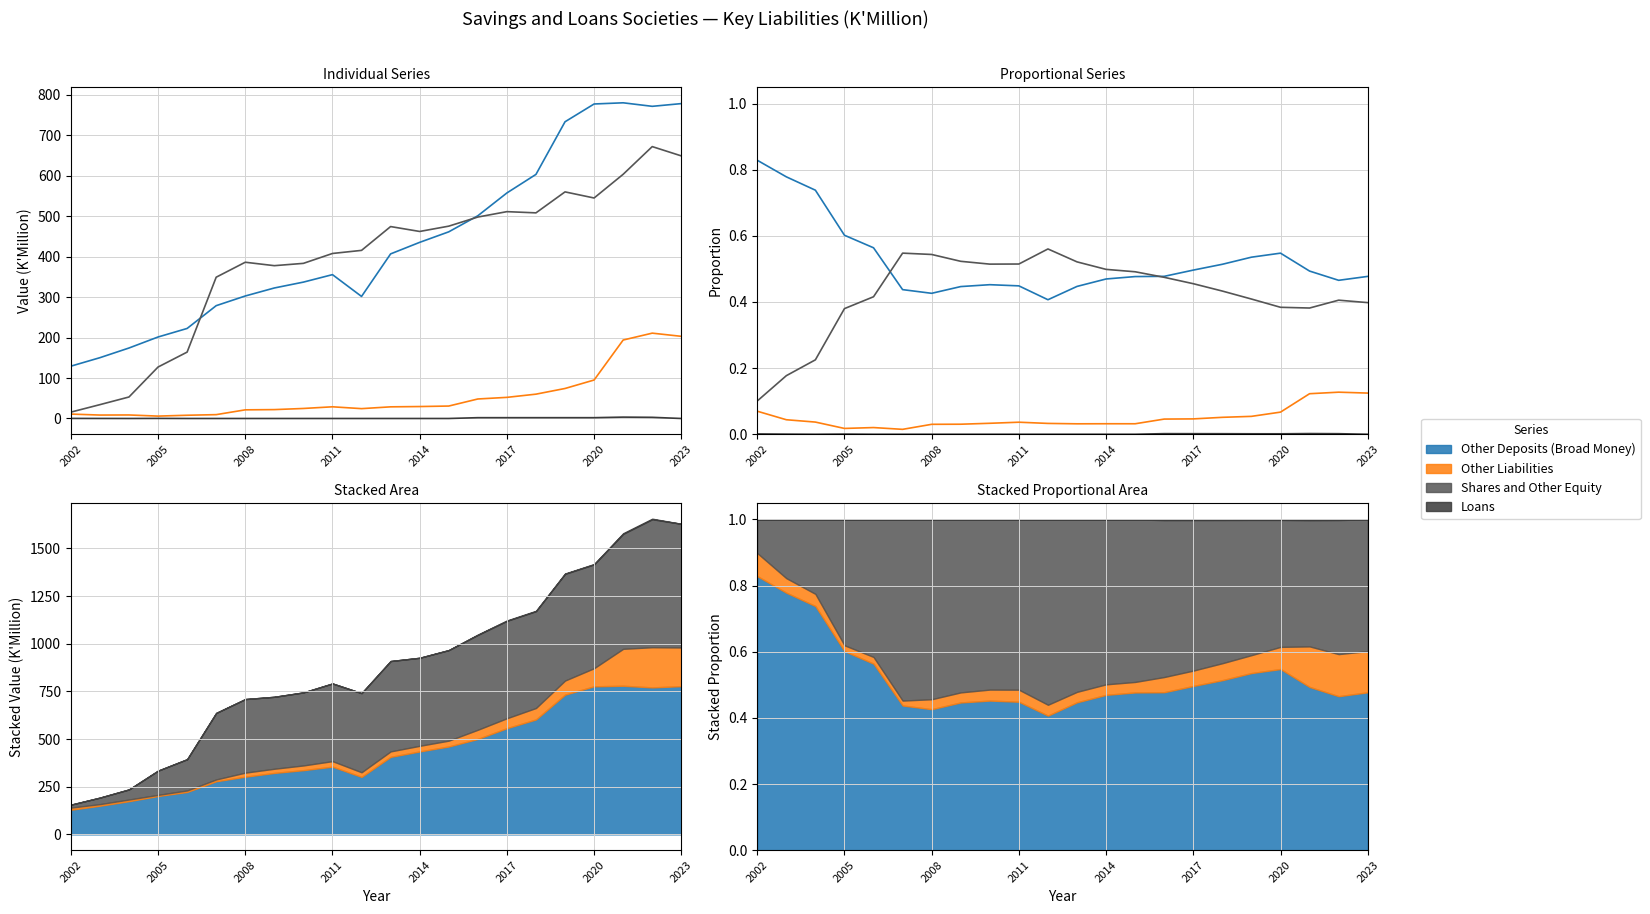

What is the average value of the Other Deposits (Broad Money) series?

0.5